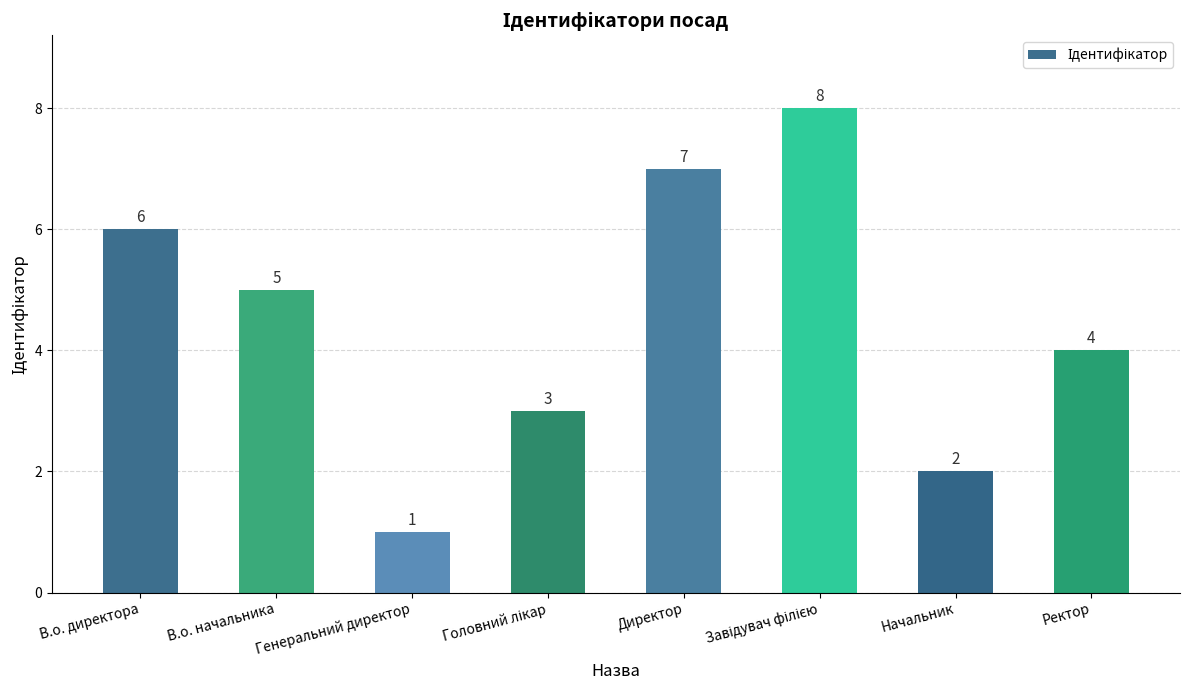

What is the change in value from Директор to Ректор?

-3